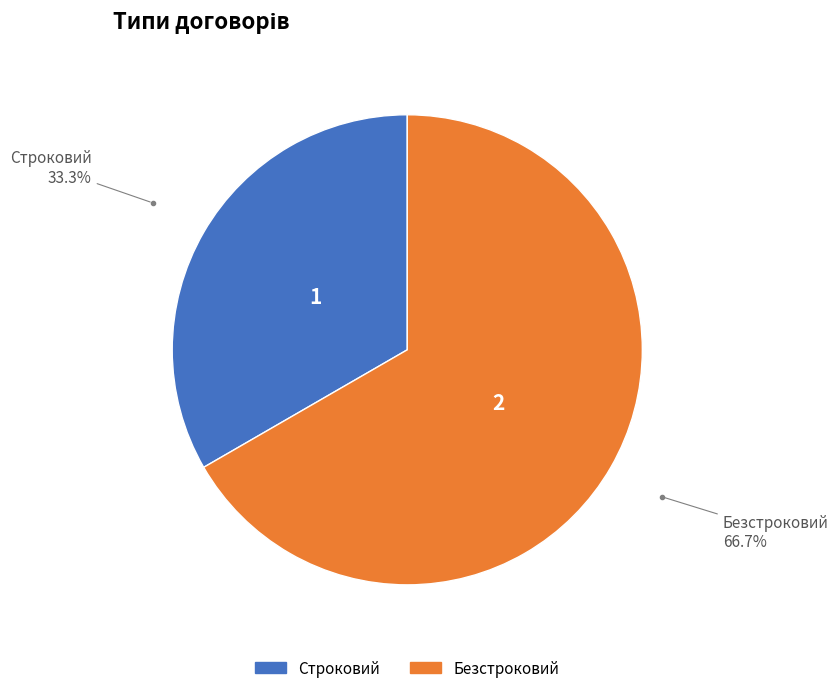

Which category accounts for the majority?

Безстроковий